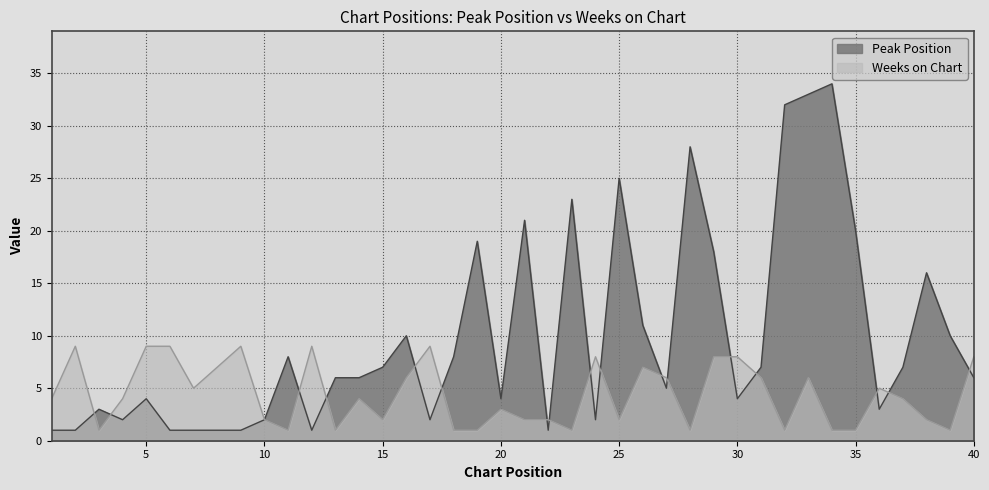

Which series has the largest total across all categories?

Peak Position